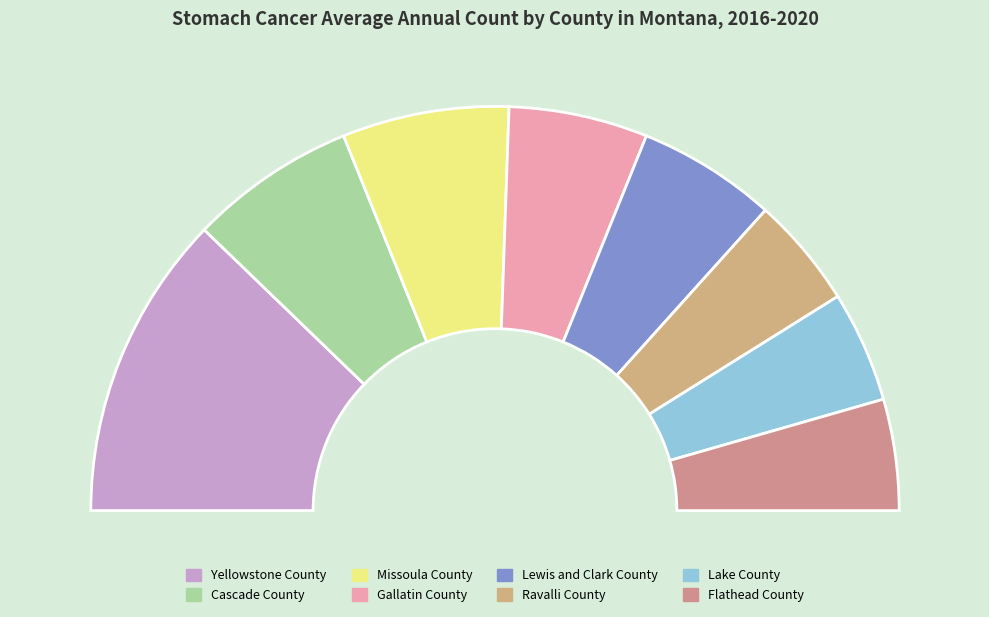

Which category has the smallest portion of the pie?

Ravalli County